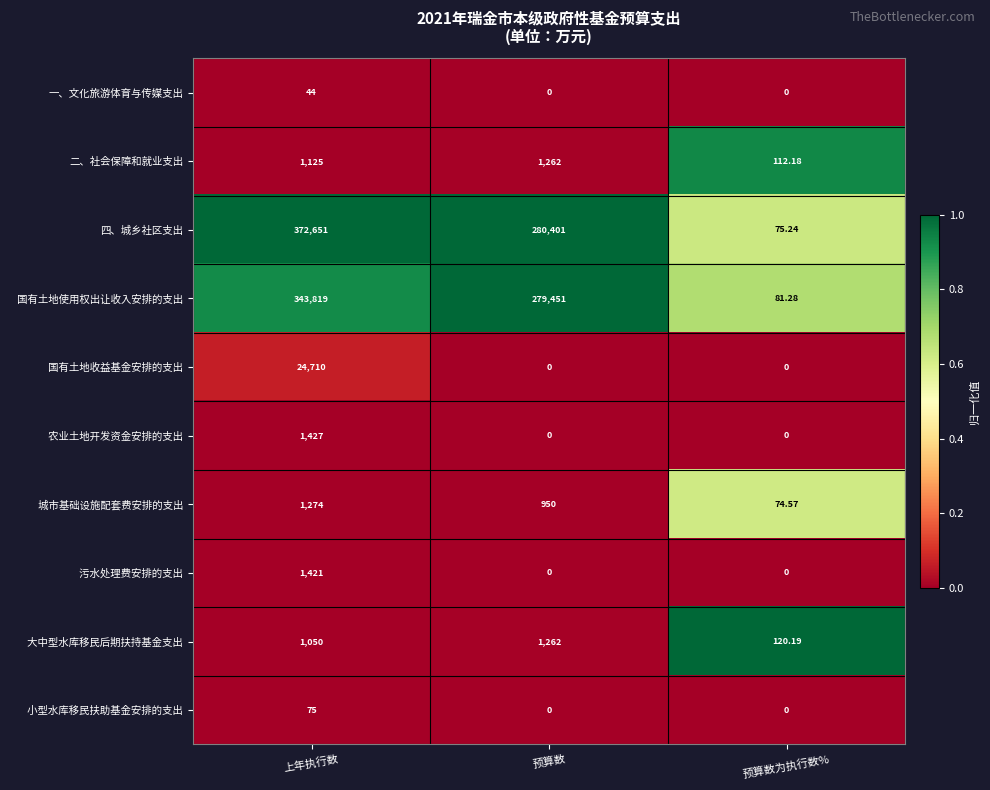

Which series has the largest range (max minus min)?

四、城乡社区支出